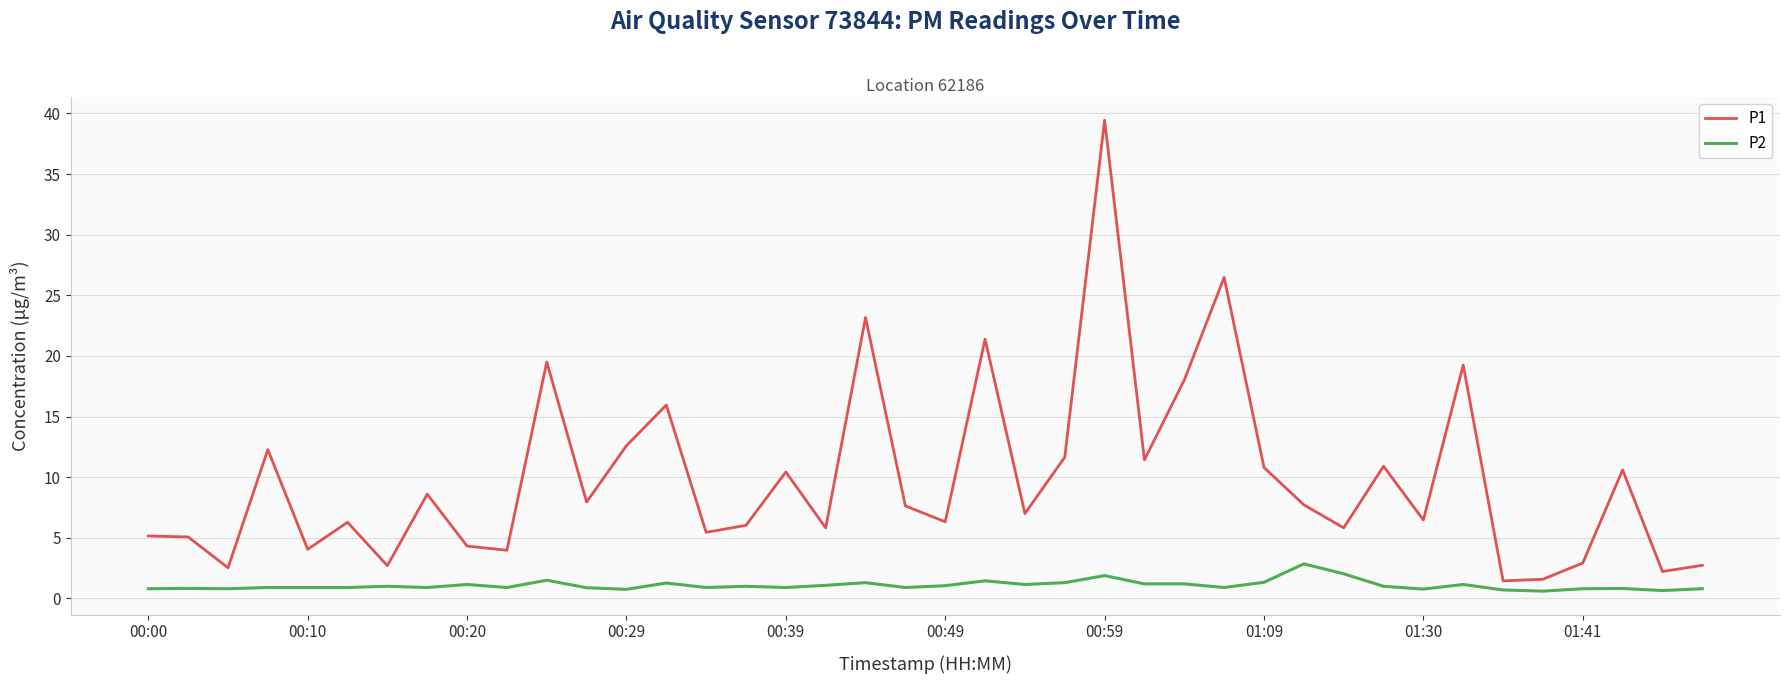

Does the chart have visible grid lines?

Yes